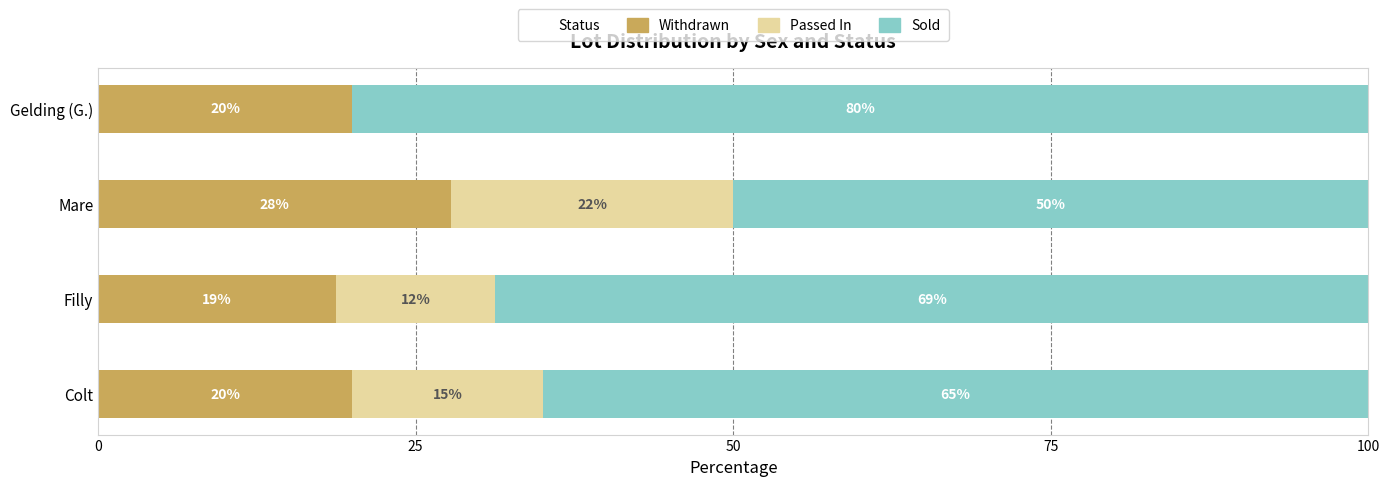

The value of Withdrawn at Gelding (G.) is 20.0. True or false?

True